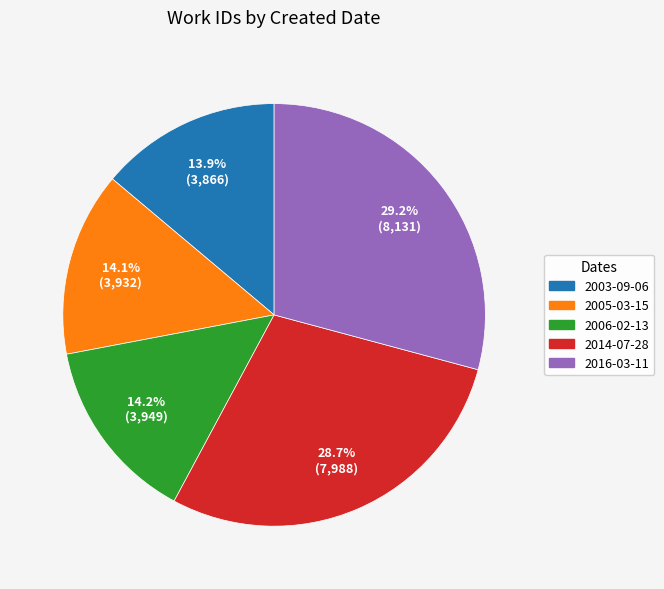

Combined, what portion of the pie is 2006-02-13 and 2016-03-11?

43.4%